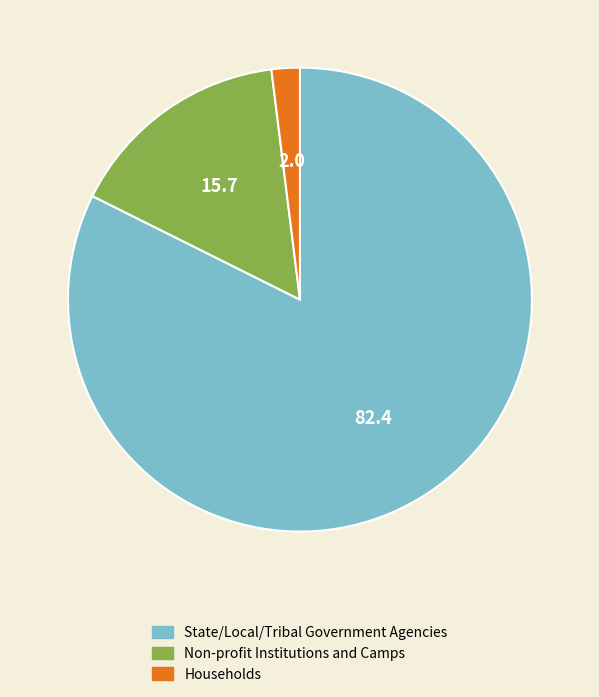

Is there any slice that represents more than half of the pie?

Yes